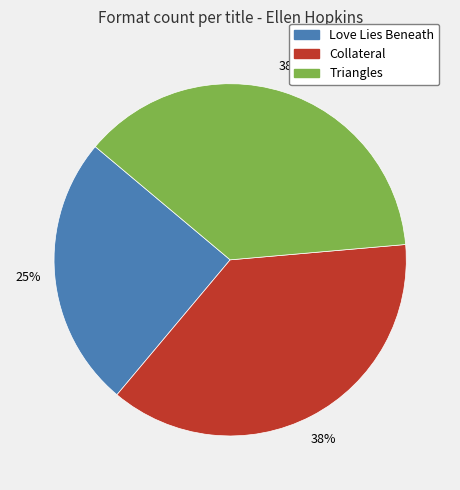

Is it true that Love Lies Beneath is 25% of the pie?

True